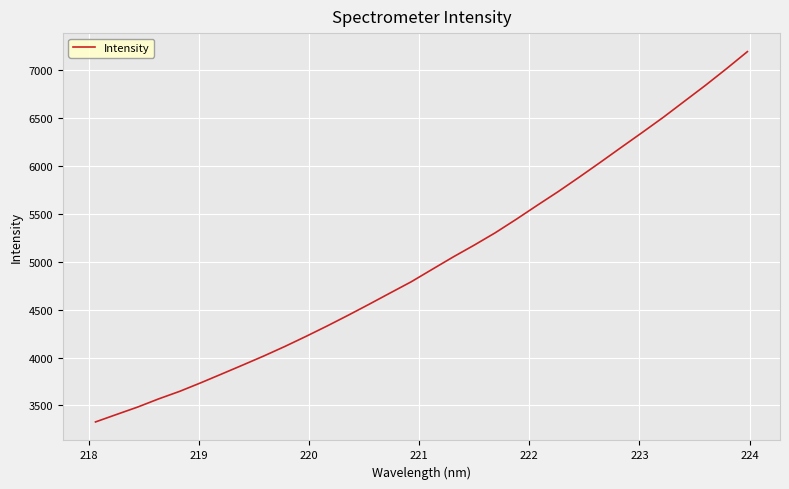

What is the difference between the maximum and minimum values?

3866.1